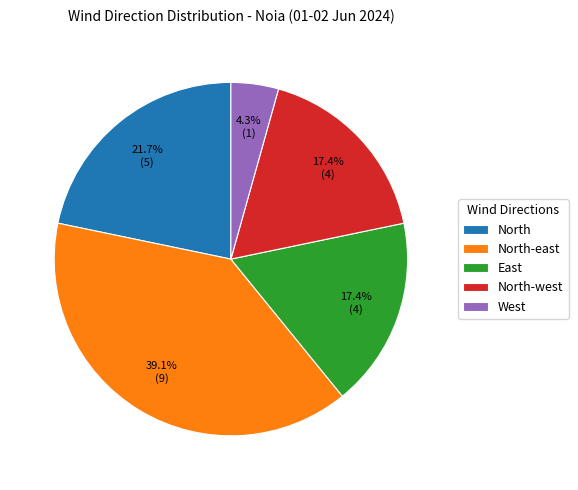

Approximately how many times larger is the value at North-east compared to North-west?

2.2